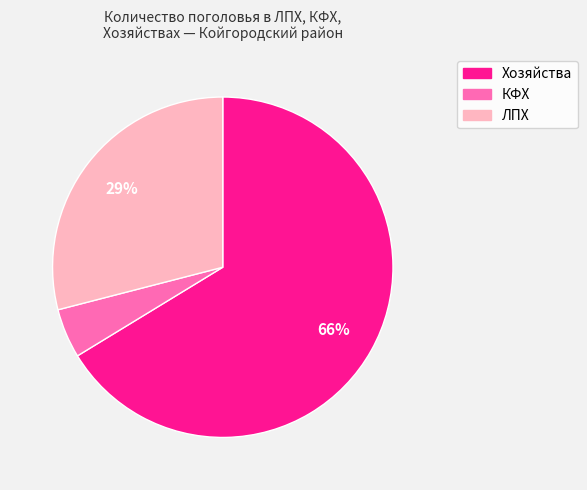

Is the sum of КФХ and ЛПХ greater than half?

No